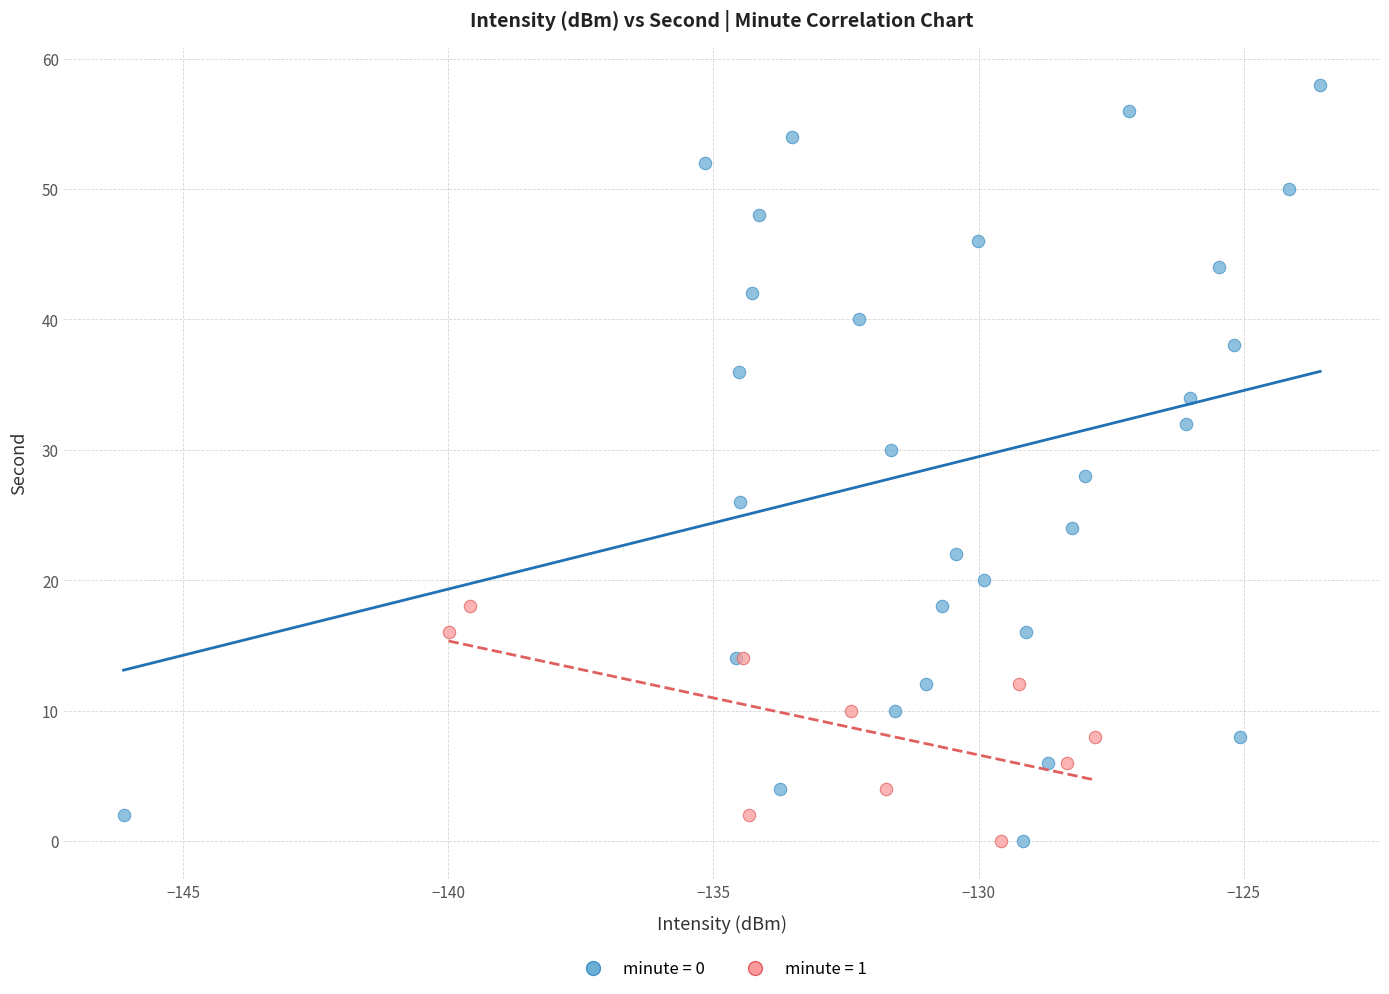

Which series has the largest Y range (max minus min)?

minute = 0